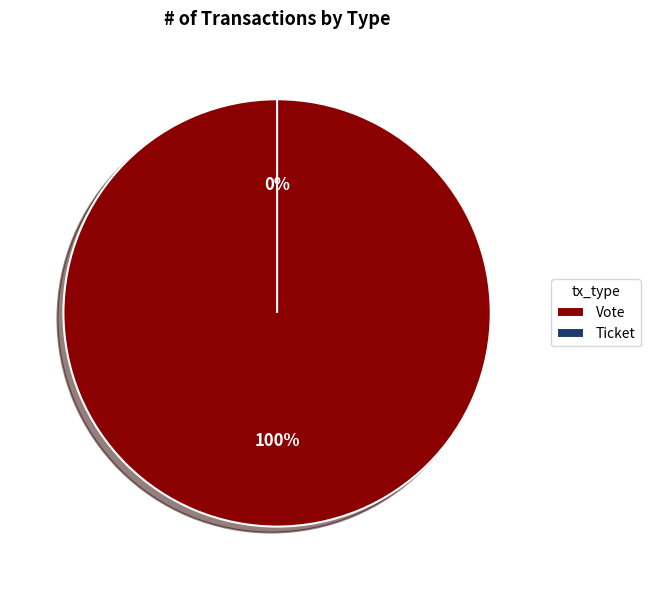

How many slices are in this pie chart?

2